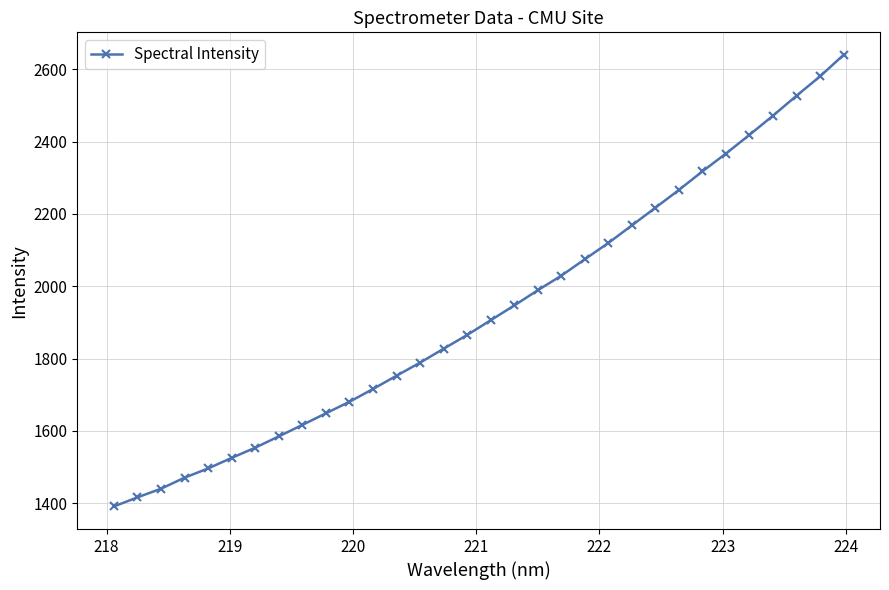

Count the number of categories in the chart.

32